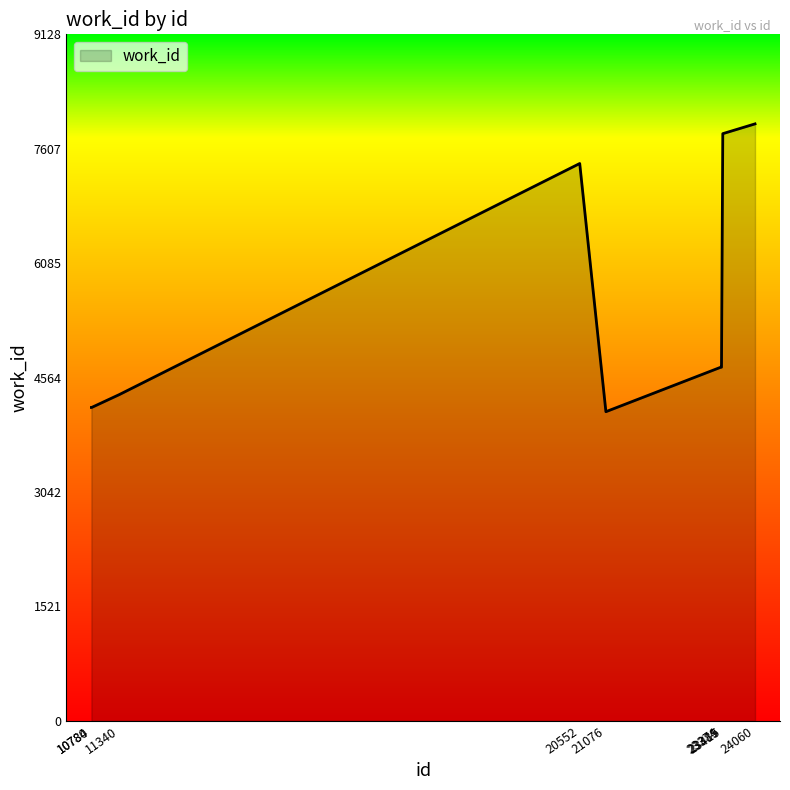

What is the difference between the maximum and minimum values?

3827